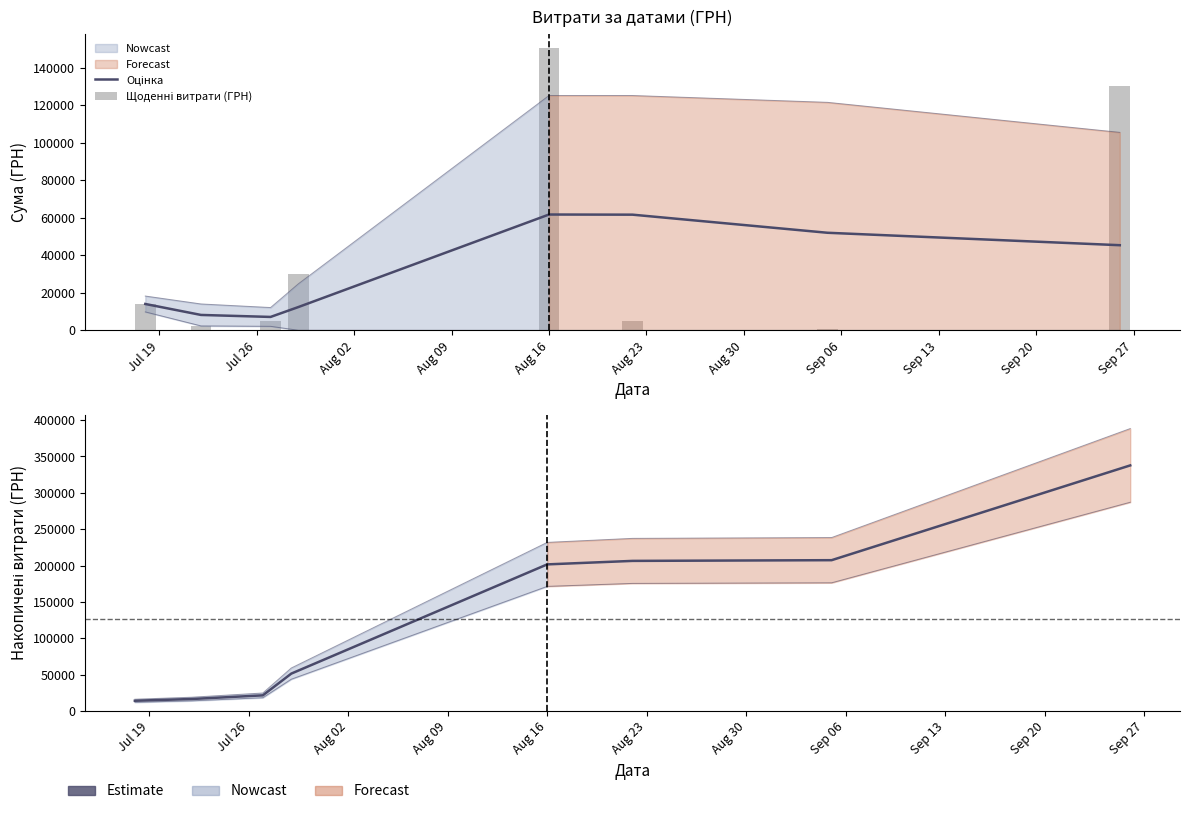

List the series in order of their peak value, lowest first.

Оцінка, Щоденні витрати (ГРН), Накопичені витрати (ГРН)